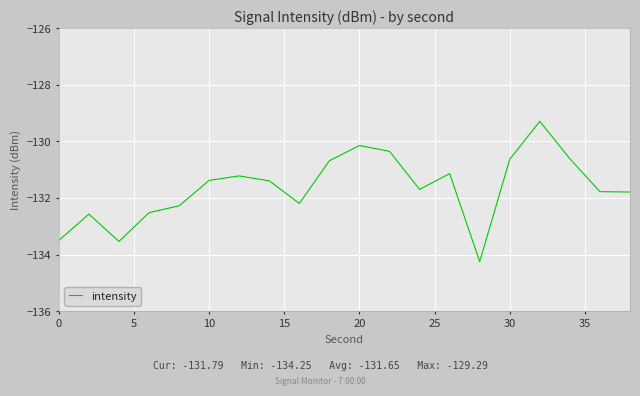

What is the difference between the second highest and second lowest values?

3.4